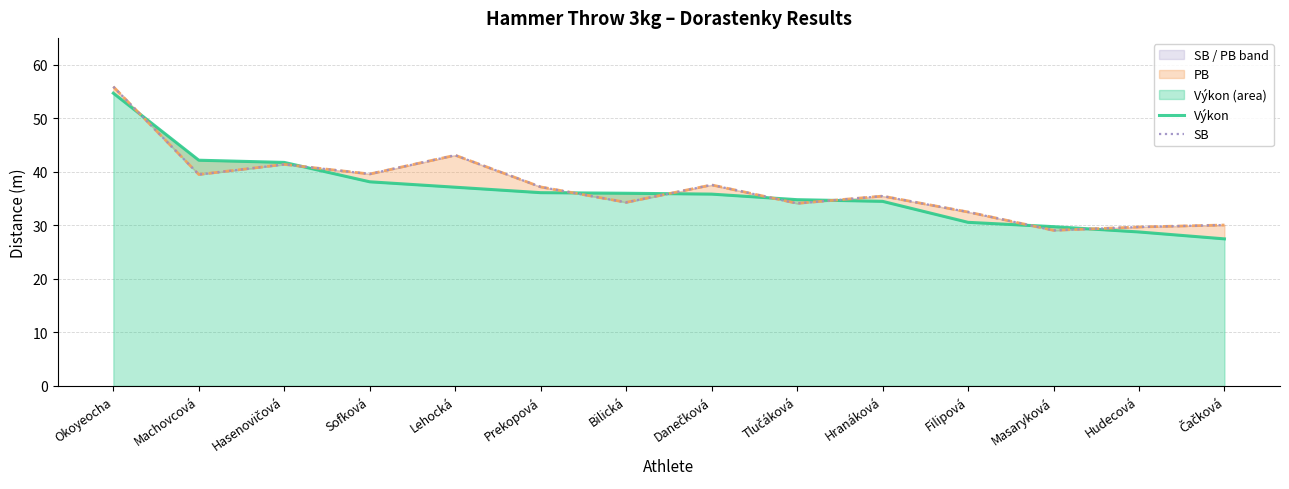

Is it true that Výkon equals 50.1 at Filipová?

False